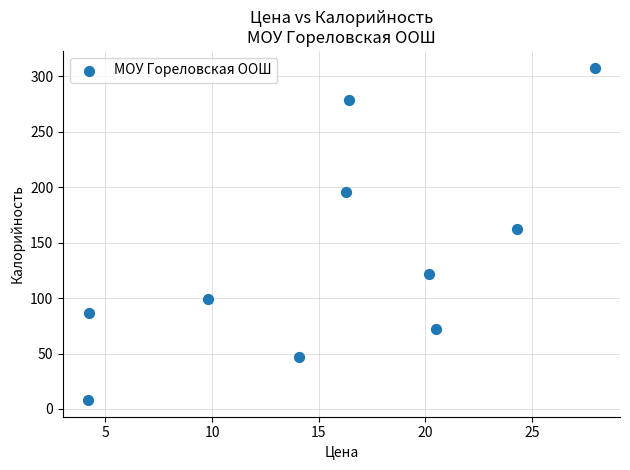

What Y value in the scatter plot is closest to 158?

162